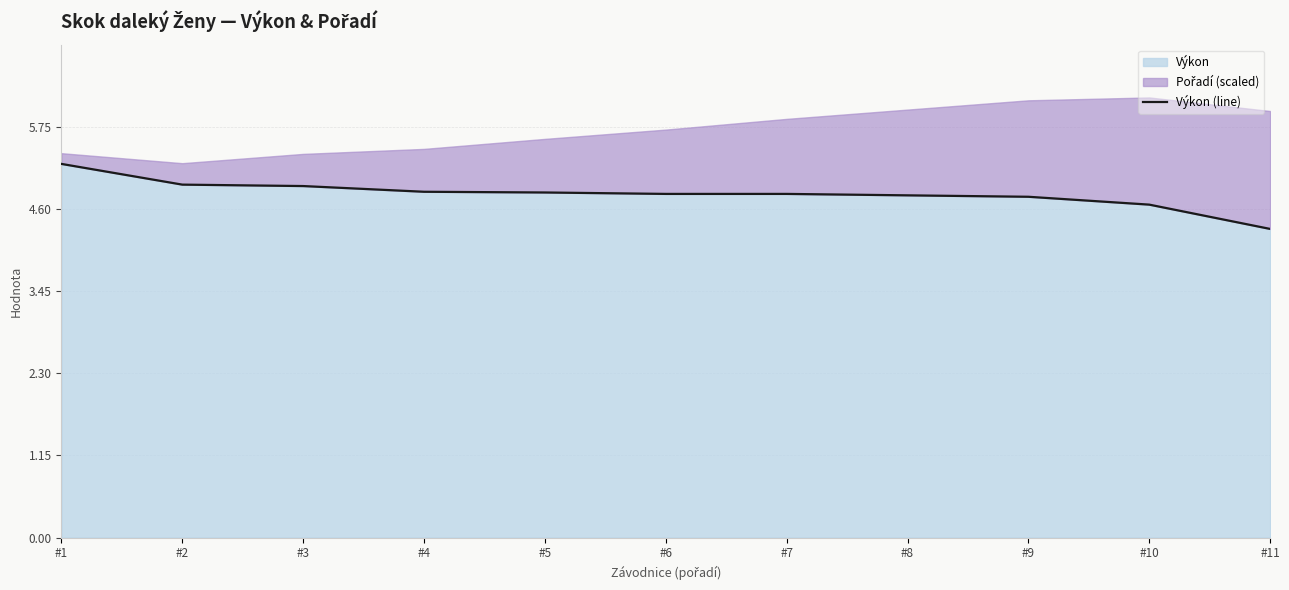

Which has a higher value, #10 or #9?

#9